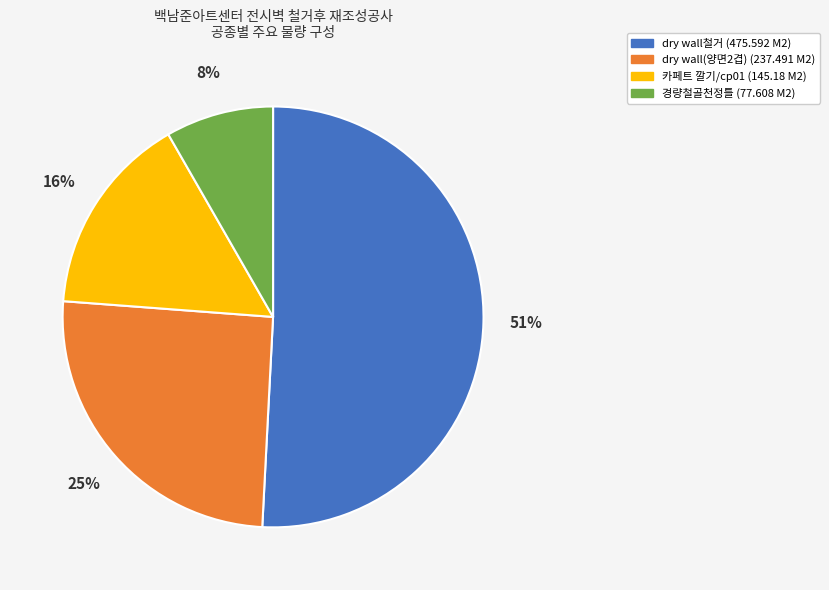

Count the number of slices in the pie.

4